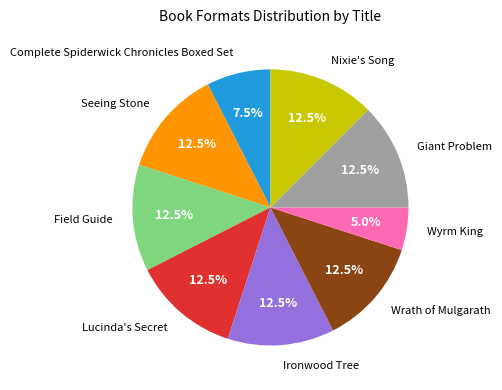

What percentage is the Wyrm King slice, to the nearest percent?

5%